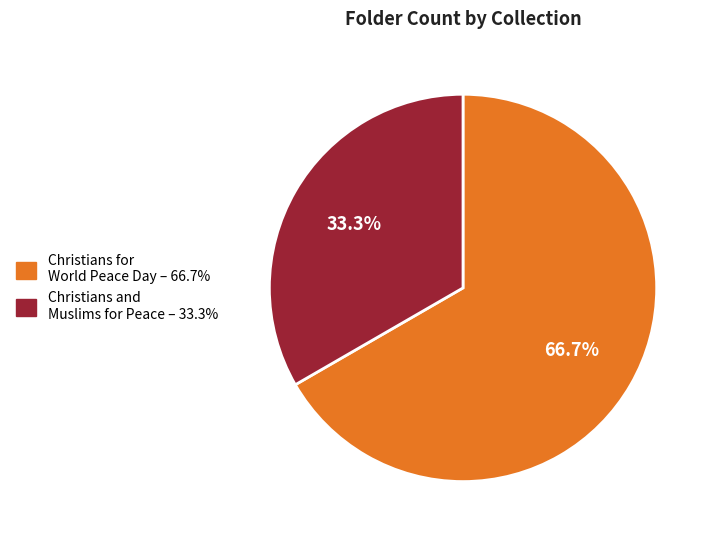

Is there any slice that represents more than half of the pie?

Yes